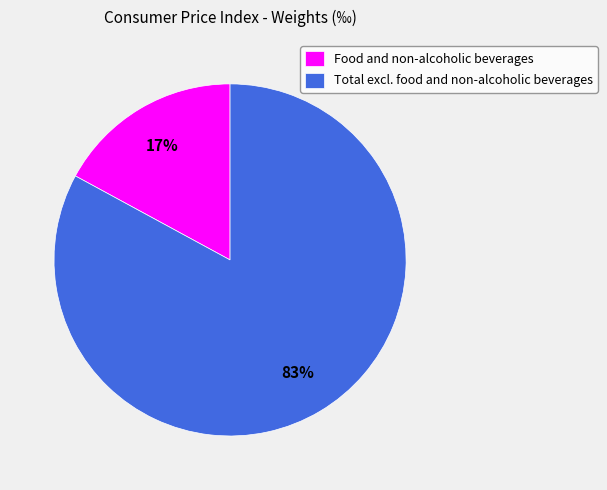

Does Total excl. food and non-alcoholic beverages represent more than half of the total?

Yes